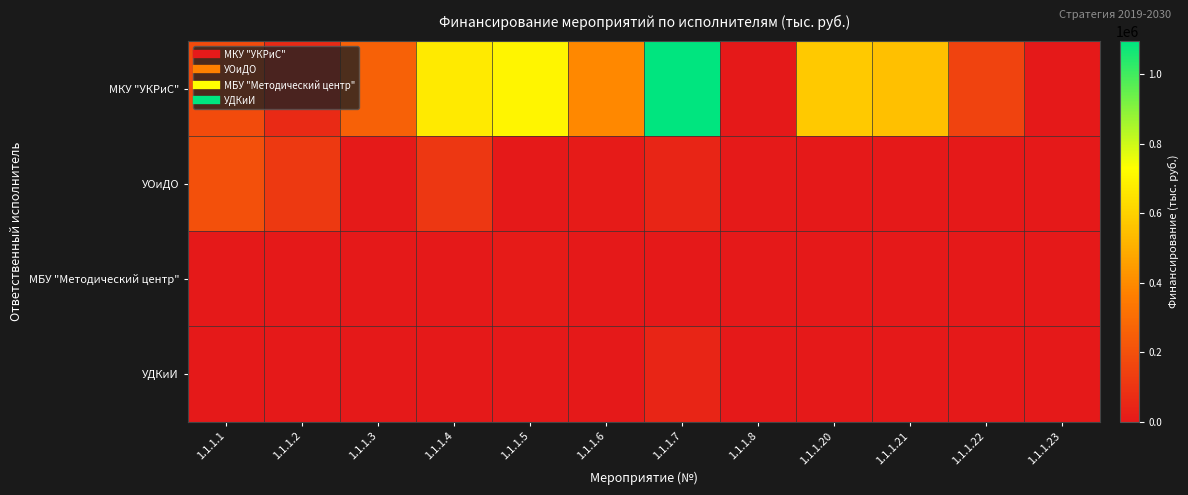

Rank the series at 1.1.1.2 from highest to lowest value.

УОиДО, МКУ "УКРиС", МБУ "Методический центр", УДКиИ